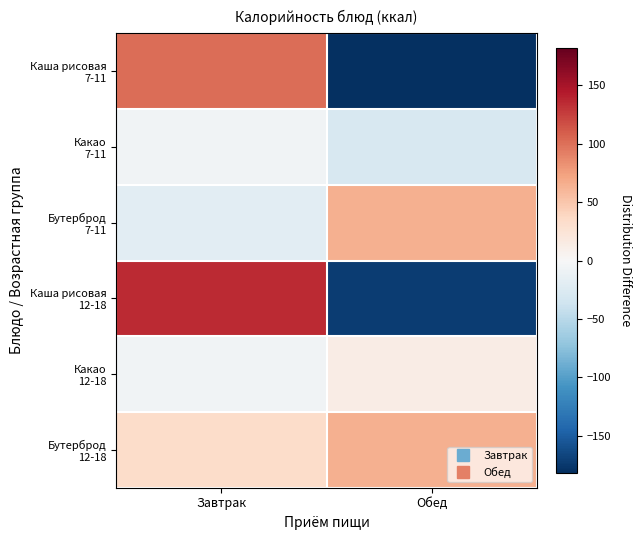

Which has a higher value, Завтрак or Обед?

Завтрак